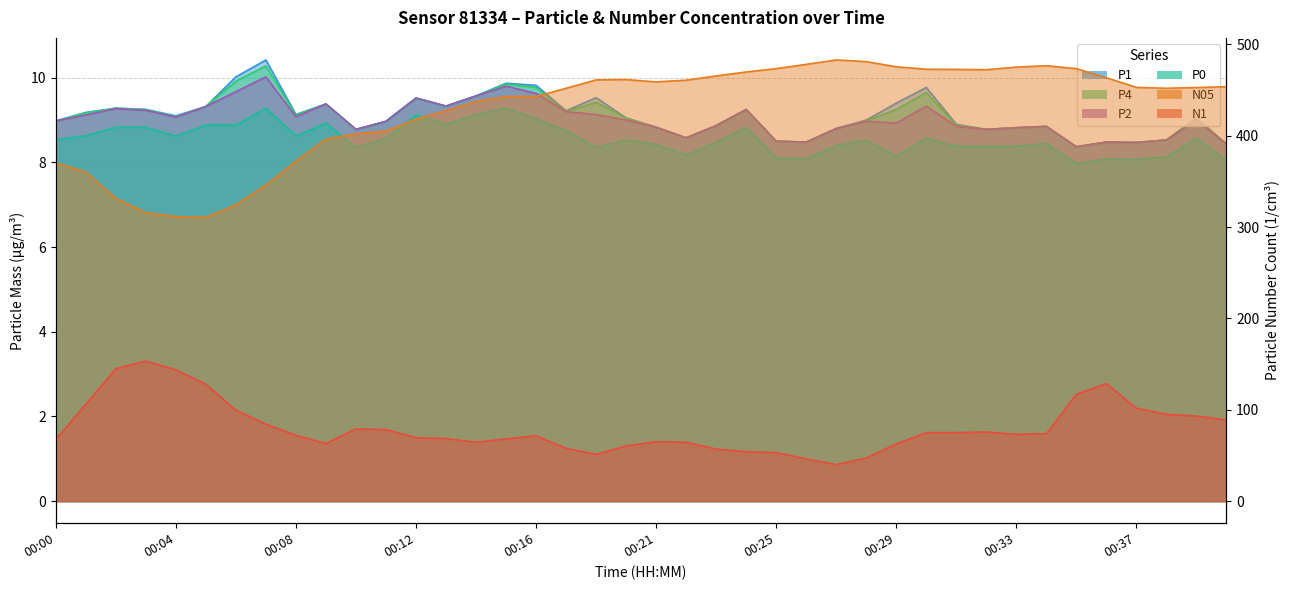

The P0 series shows 8.6 at 00:08. True or false?

True